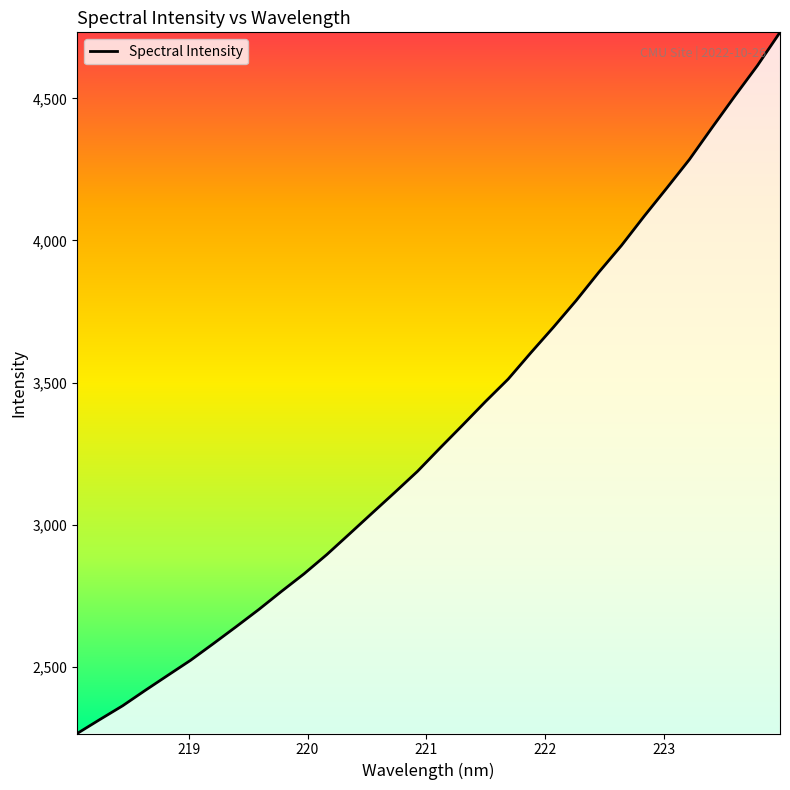

What is the minimum value shown in the chart?

2266.4